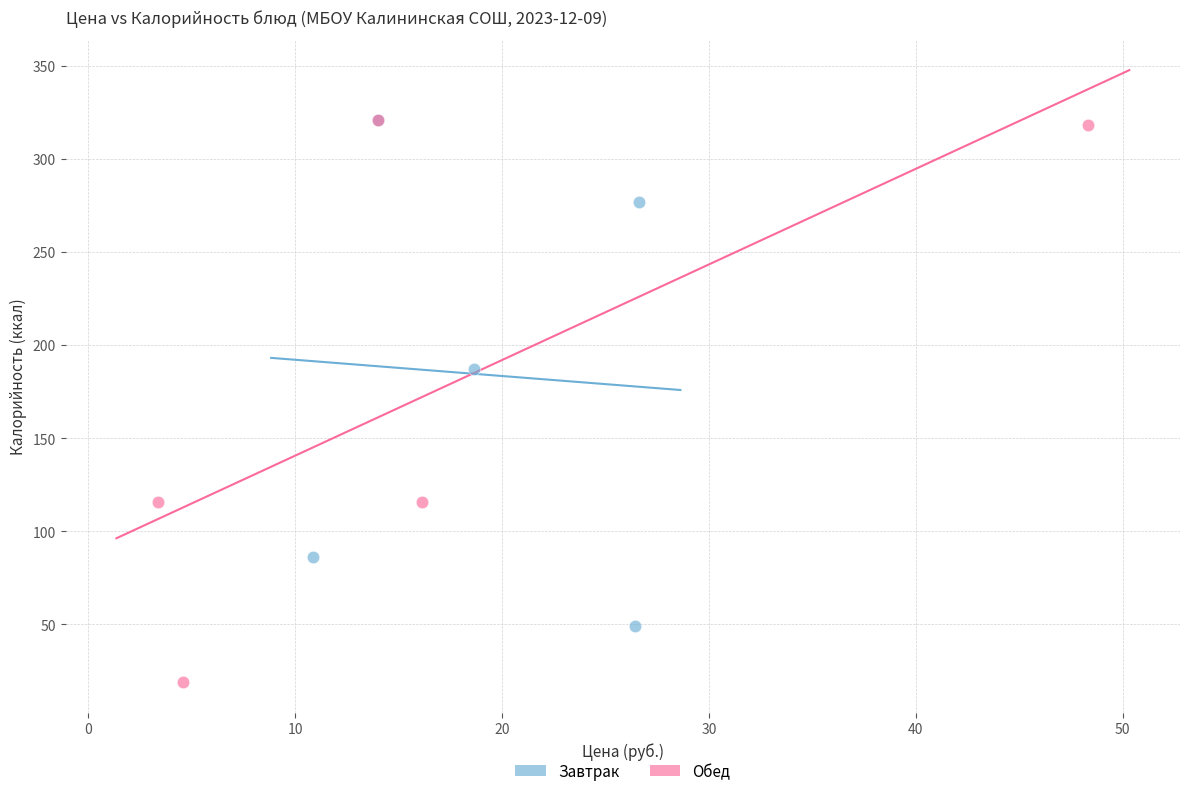

What are all the series names shown in the legend?

Завтрак, Обед